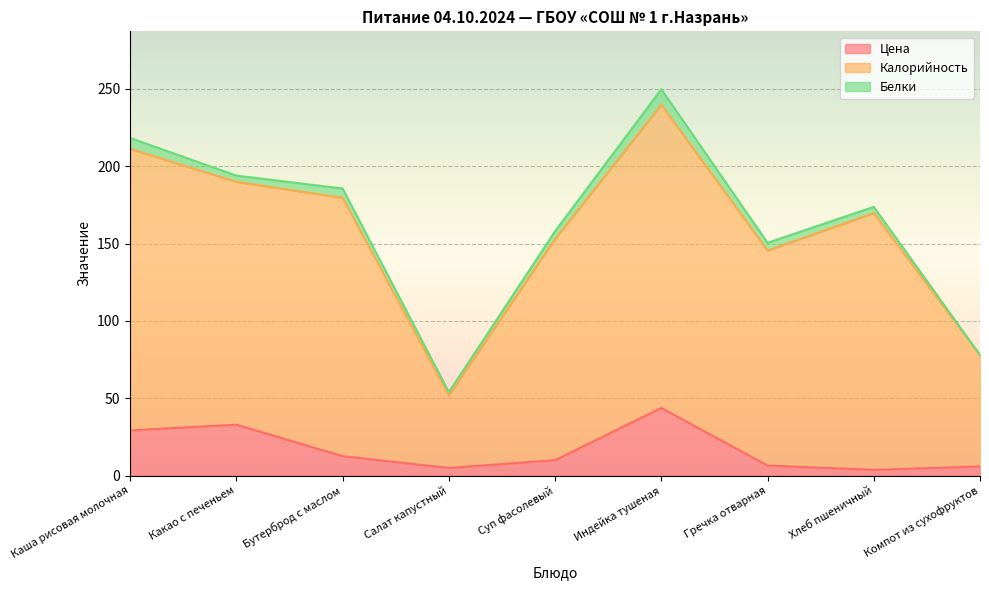

What is the label of the 8th point from the right?

Какао с печеньем